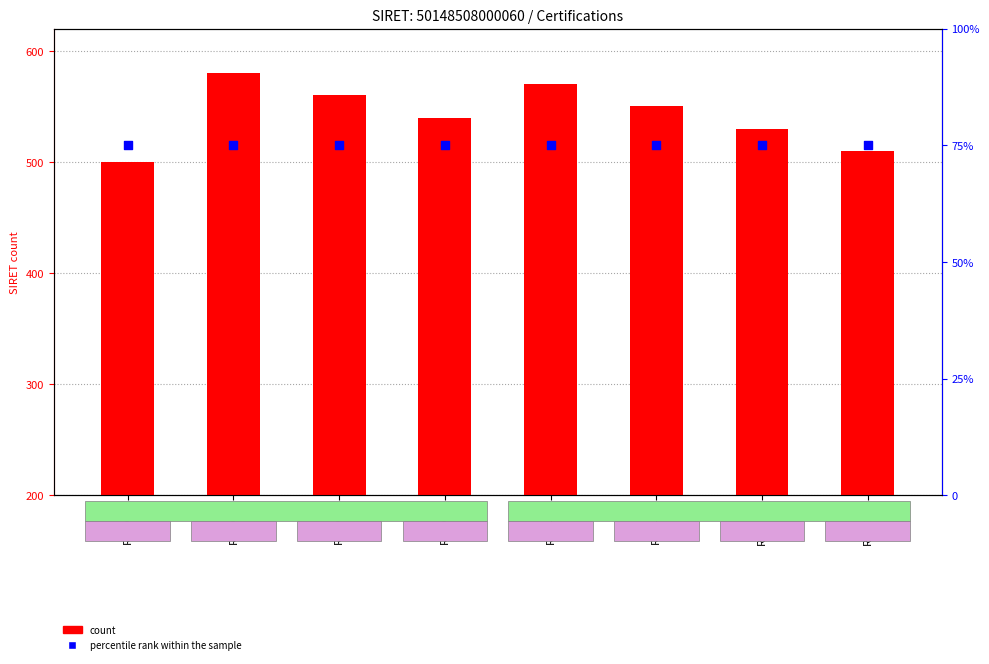

At how many categories does at least one series exceed 343?

4